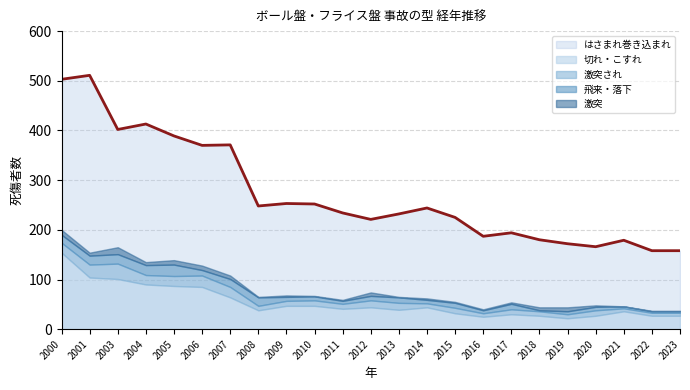

Between 2000 and 2008, which series saw the biggest shift?

はさまれ巻き込まれ